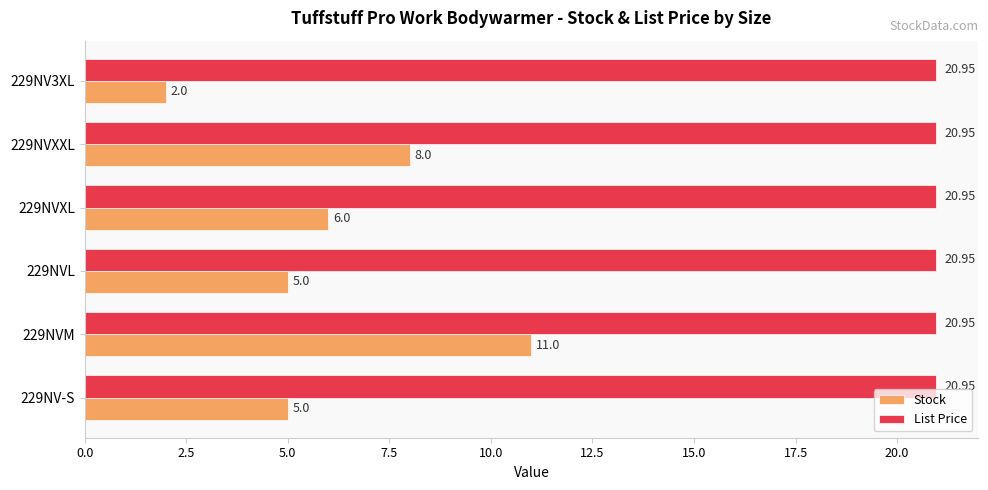

How many categories are shown in the chart?

6